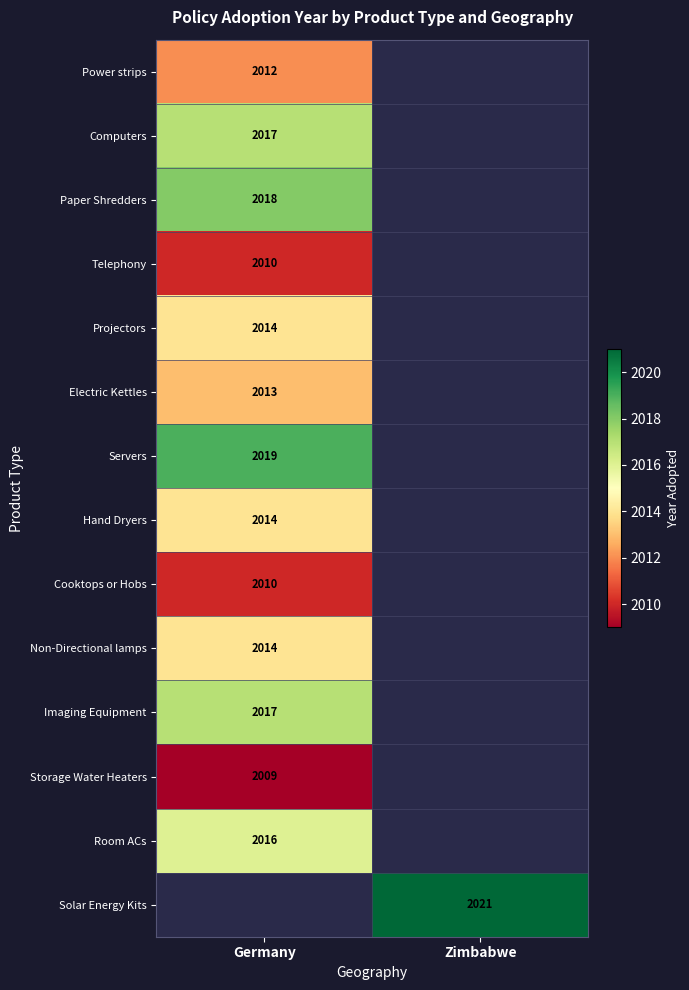

The value of Cooktops or Hobs at Germany is 2010. True or false?

True